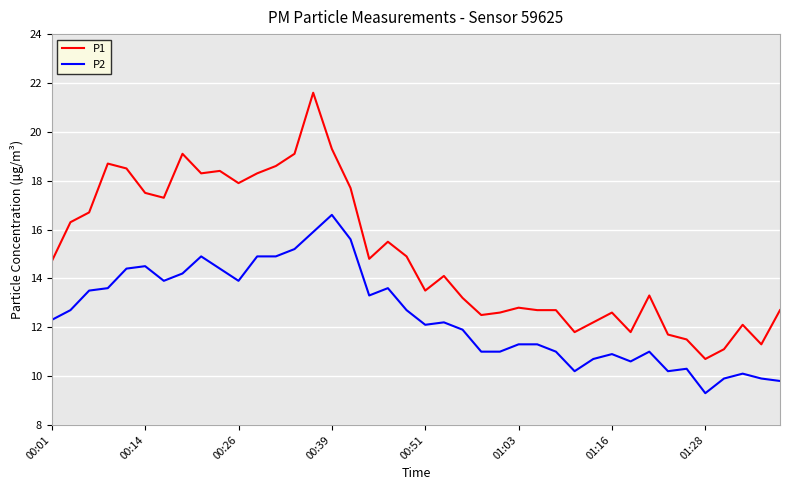

True or false: P2 and P1 cross at least once.

False